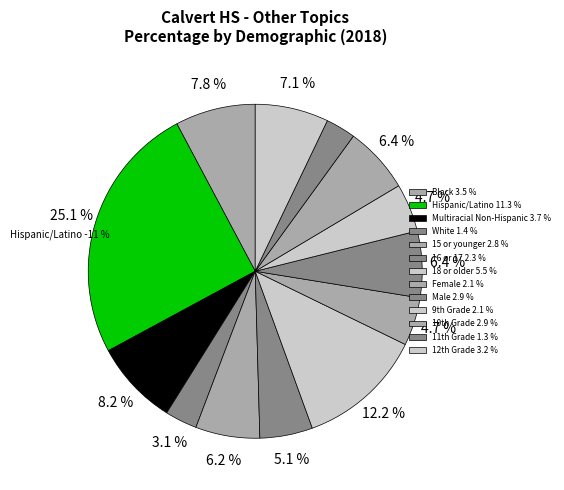

What percentage is NOT represented by Black?

92.2%